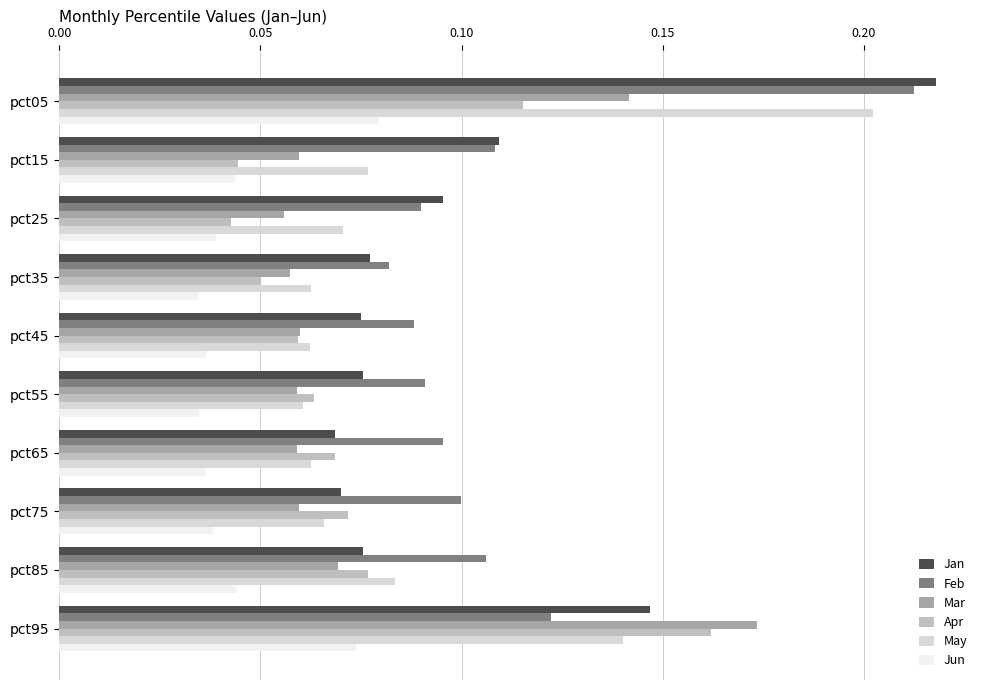

Is the value of Feb at pct95 greater than the value of Jan at pct35?

Yes